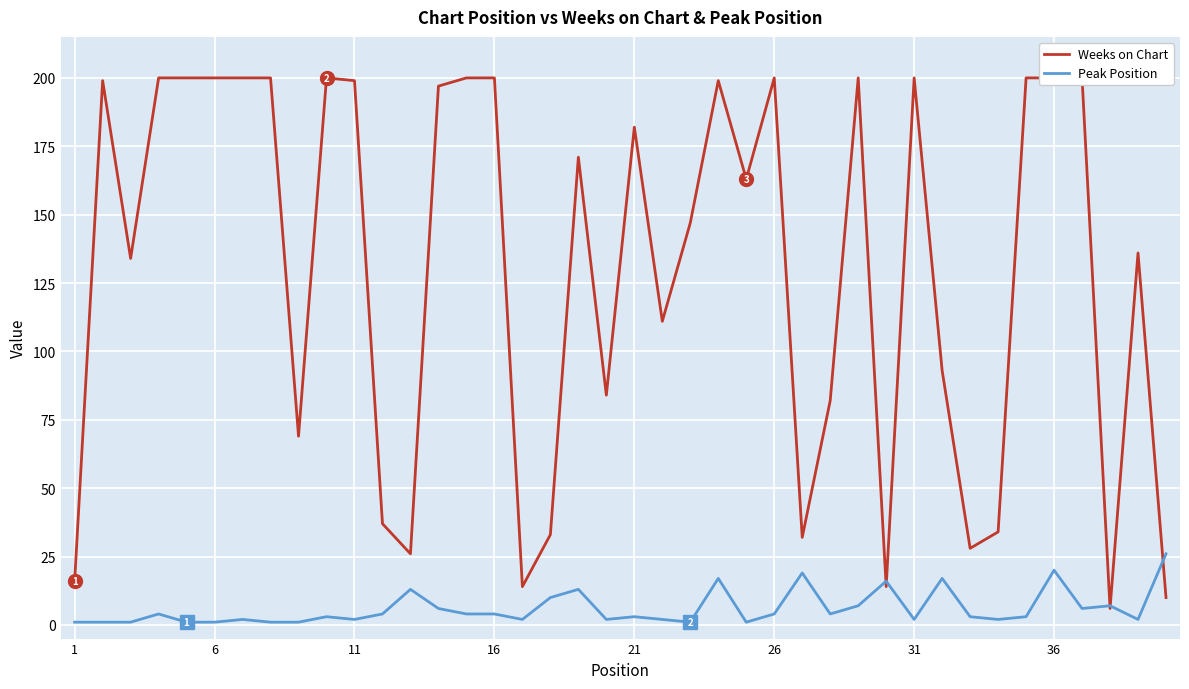

Reading right to left, what are all the values shown in this chart?

Weeks on Chart: 10	136	6	200	200	200	34	28	93	200	14	200	82	32	200	163	199	147	111	182	84	171	33	14	200	200	197	26	37	199	200	69	200	200	200	200	200	134	199	16
Peak Position: 26	2	7	6	20	3	2	3	17	2	16	7	4	19	4	1	17	1	2	3	2	13	10	2	4	4	6	13	4	2	3	1	1	2	1	1	4	1	1	1